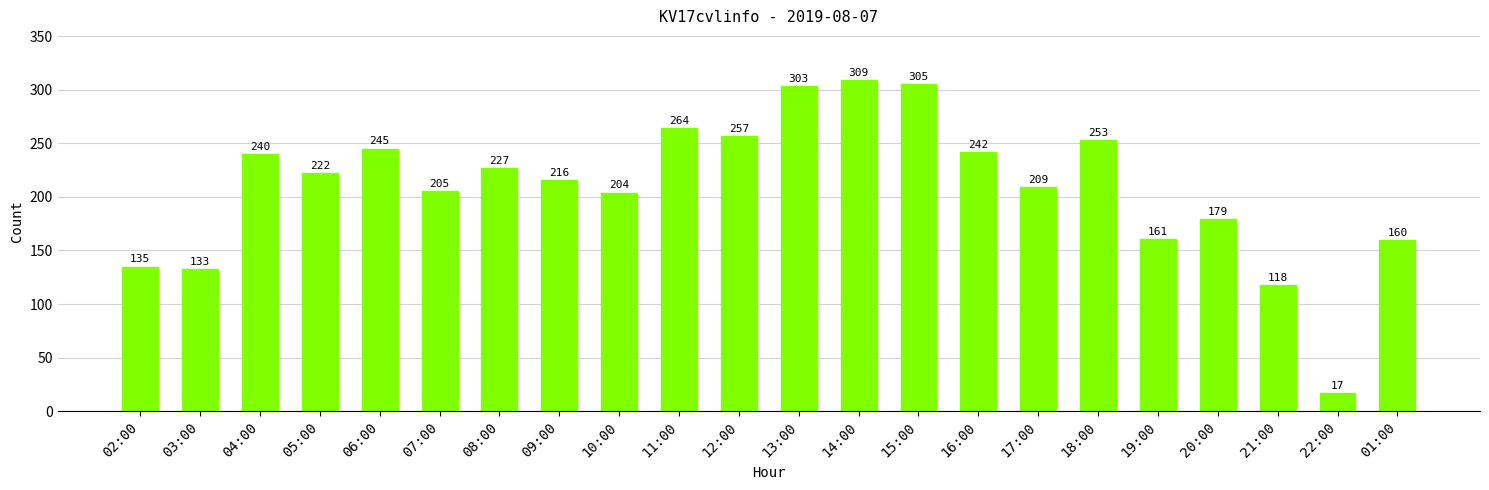

Are the bars horizontal?

No